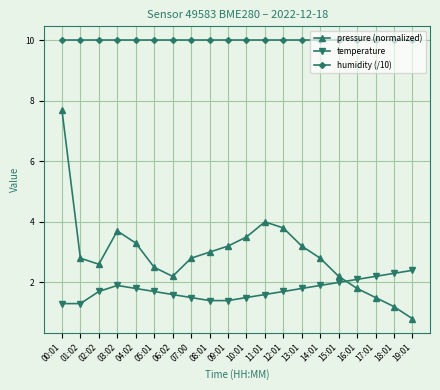

Rank the series by their maximum value, from highest to lowest.

humidity (/10), pressure (normalized), temperature